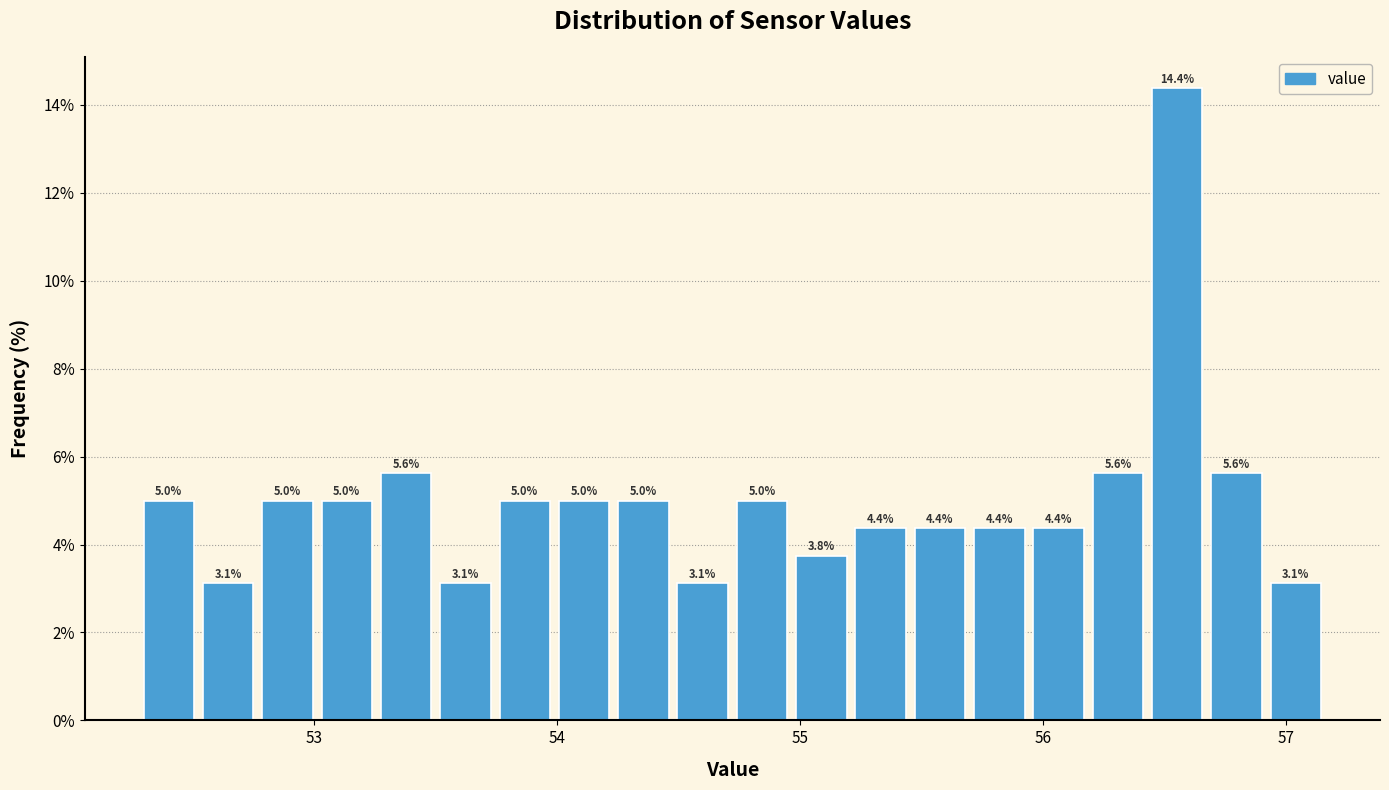

Read against the x-axis, roughly where is the centre of the tallest bar?

56.6